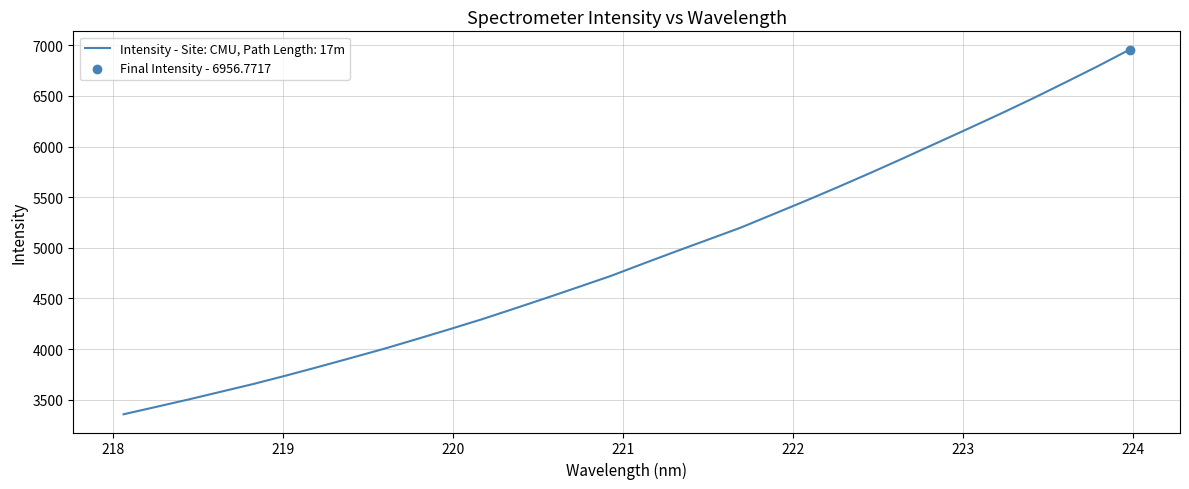

What is the smallest value displayed?

3357.2